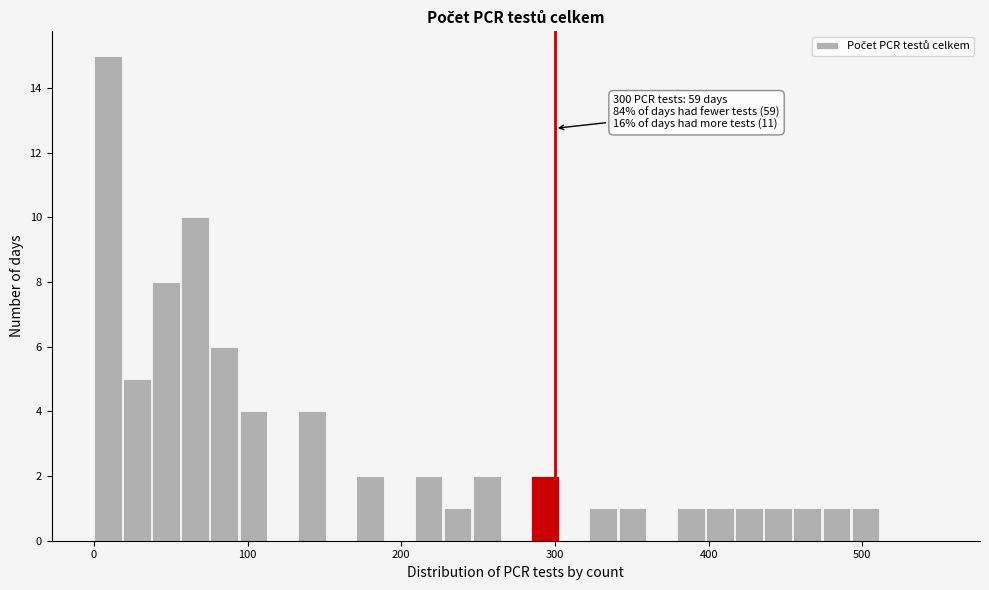

Read against the x-axis, roughly where is the centre of the tallest bar?

10